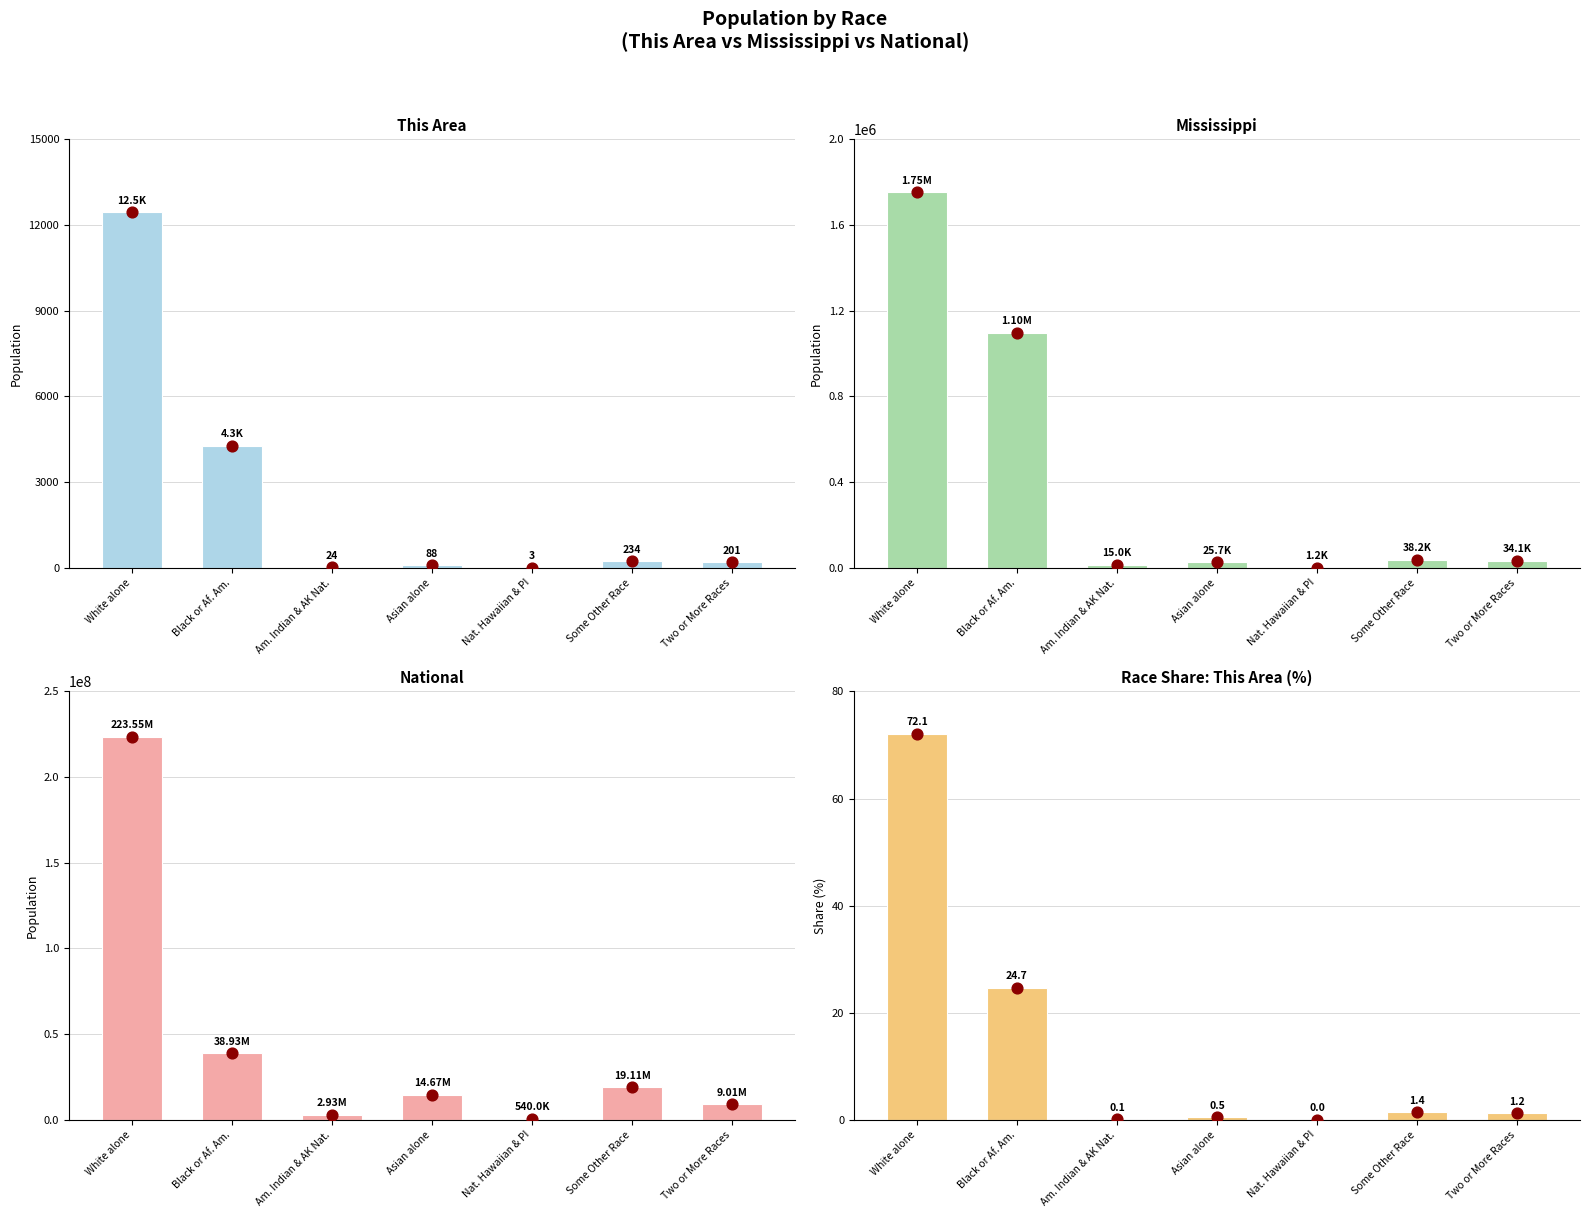

Which series has the widest spread of Y values?

National